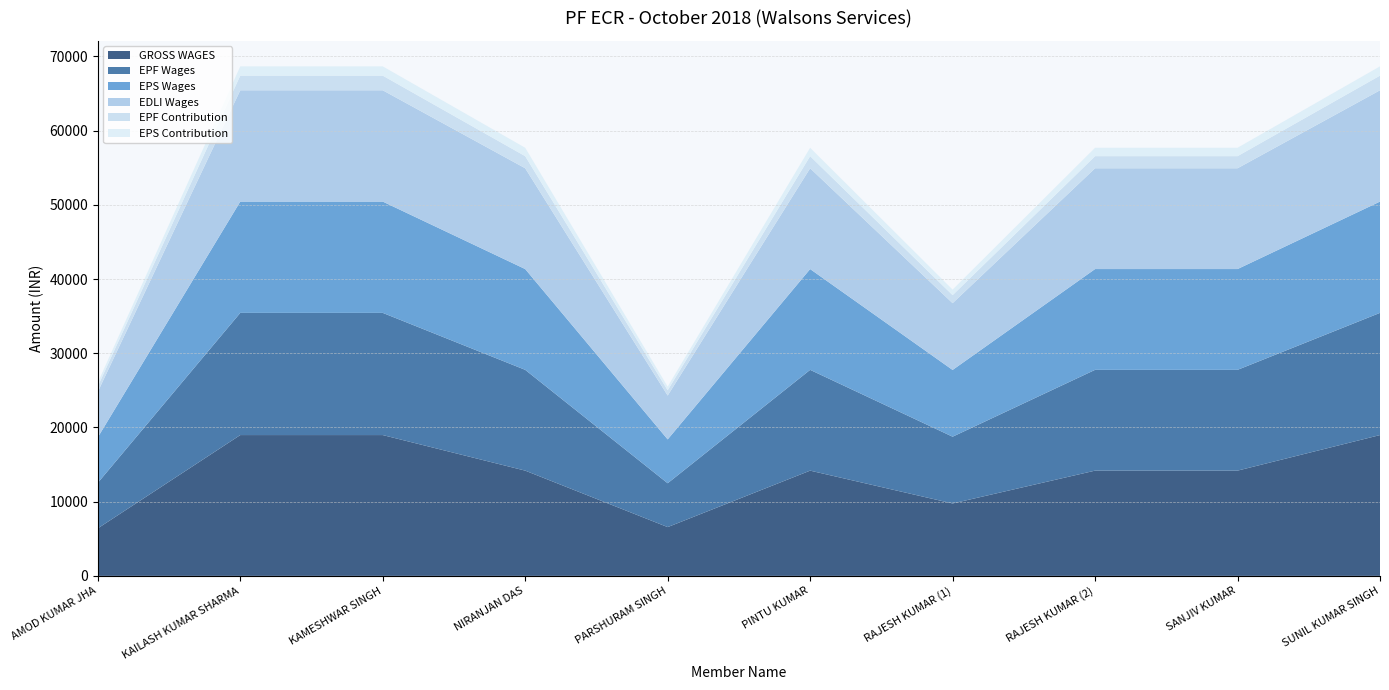

Reading left to right, extract all data points from this chart.

GROSS WAGES: 6406	18978	18978	14184	6574	14184	9759	14184	14184	18978
EPF Wages: 6135	16468	16468	13584	5910	13584	8998	13584	13584	16468
EPS Wages: 6135	15000	15000	13584	5910	13584	8998	13584	13584	15000
EDLI Wages: 6135	15000	15000	13584	5910	13584	8998	13584	13584	15000
EPF Contribution: 736	1976	1976	1630	709	1630	1080	1630	1630	1976
EPS Contribution: 511	1250	1250	1132	492	1132	750	1132	1132	1250